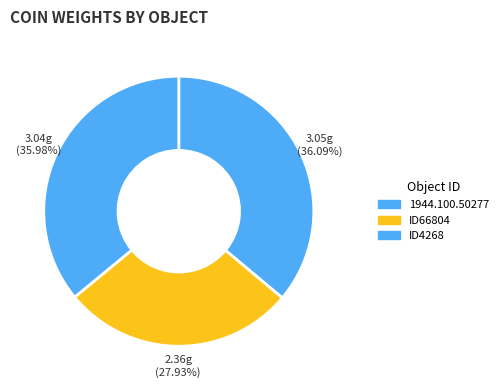

To the nearest percent, what is the average slice percentage?

33%